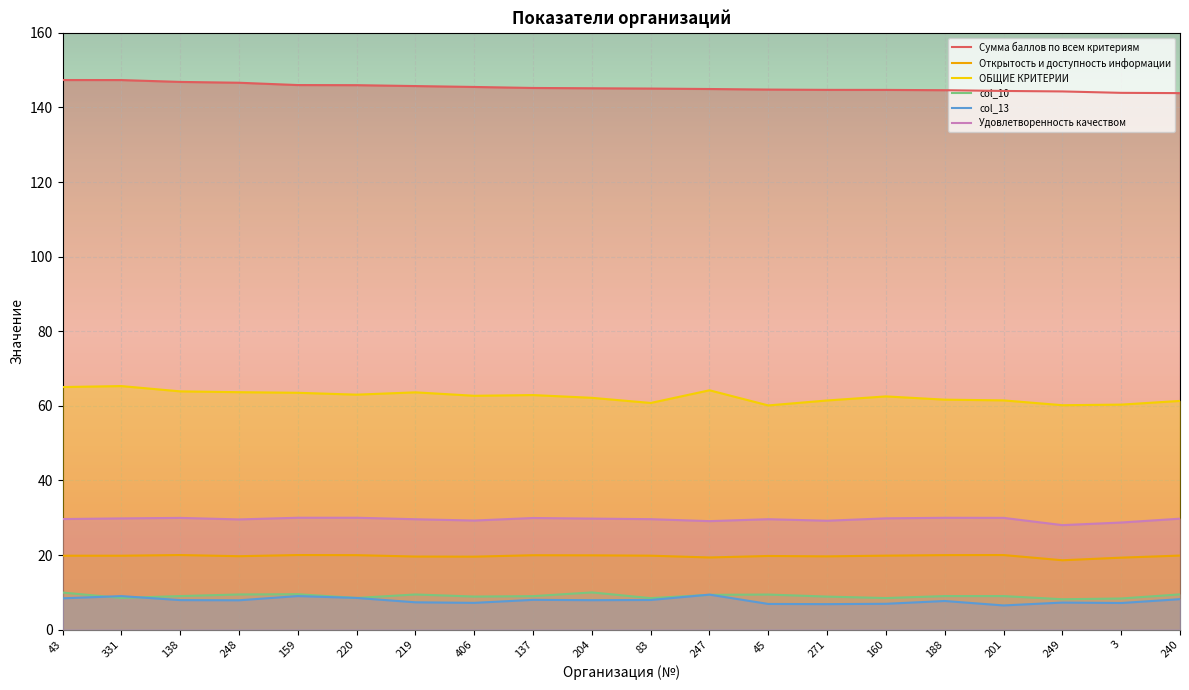

What are all the series names shown in the legend?

Сумма баллов по всем критериям, Открытость и доступность информации, ОБЩИЕ КРИТЕРИИ, col_10, col_13, Удовлетворенность качеством